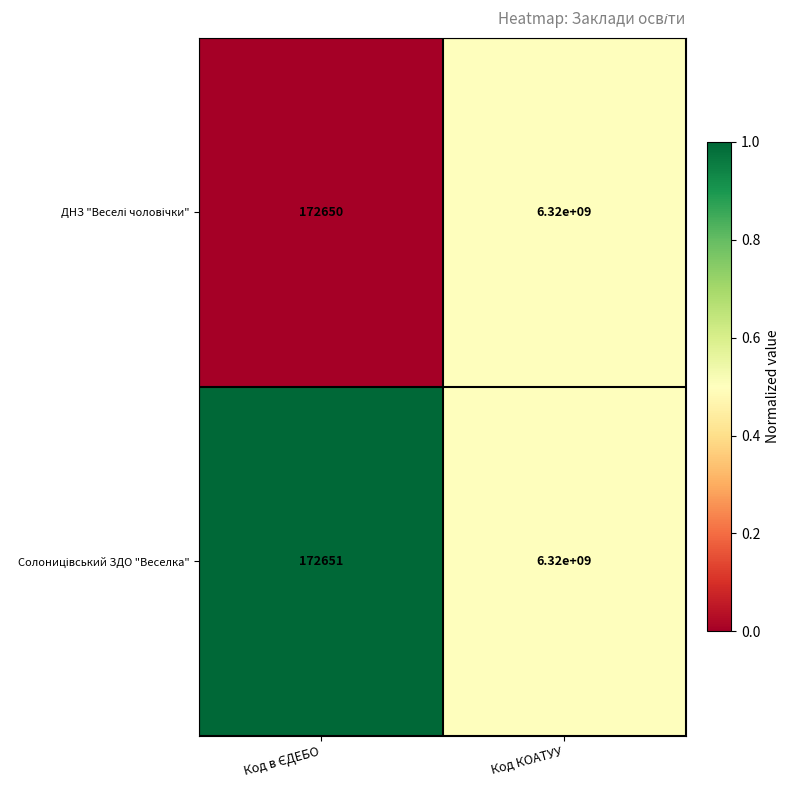

What is the greatest value displayed?

6320000000